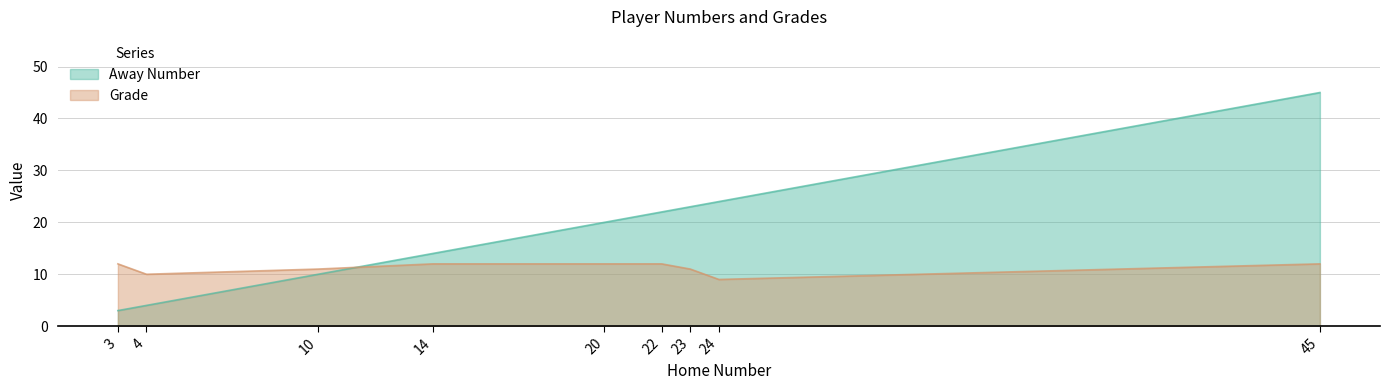

Between which two adjacent categories do Grade and Away Number first intersect?

10 and 14